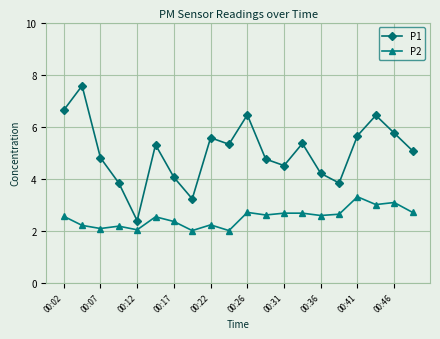

True or false: P2 and P1 intersect in this chart.

False